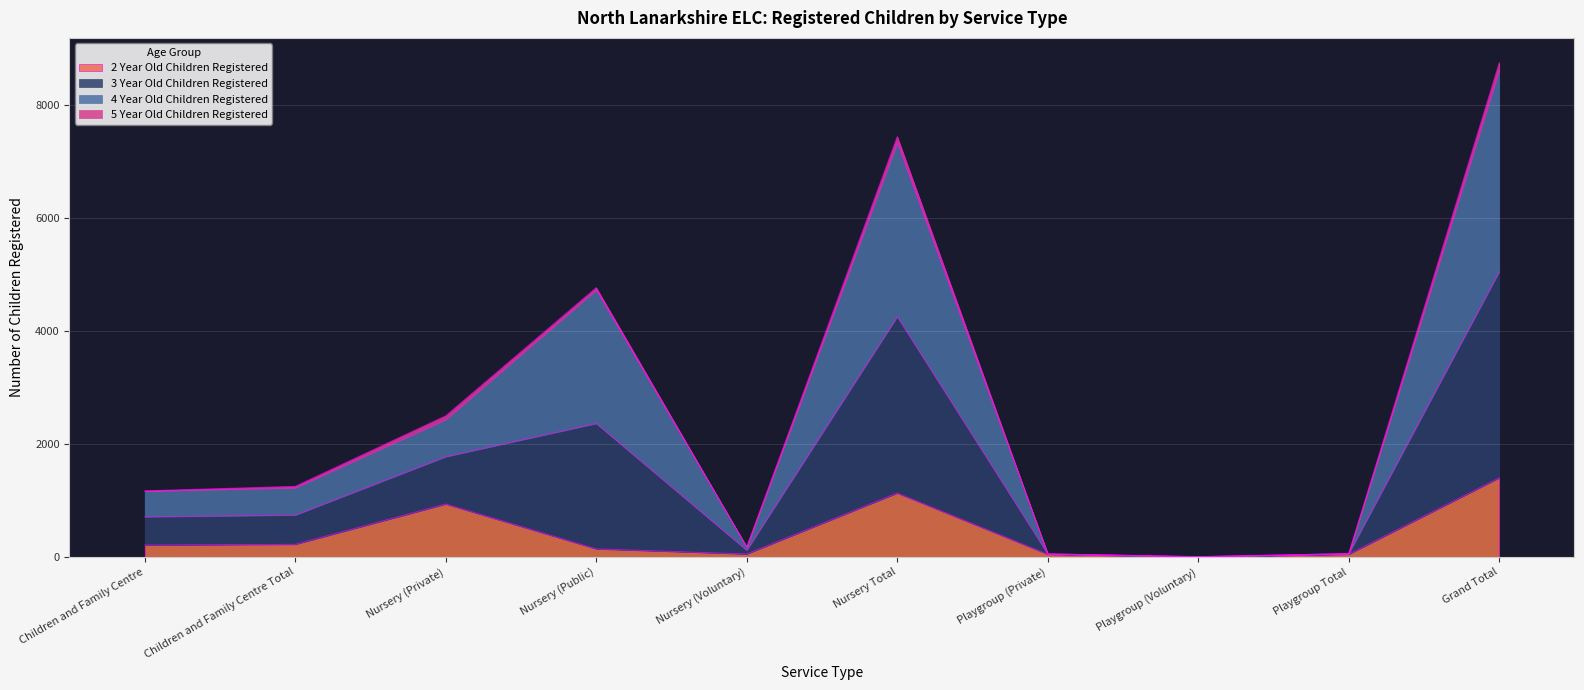

How many interior local valleys does the 2 Year Old Children Registered series have?

2